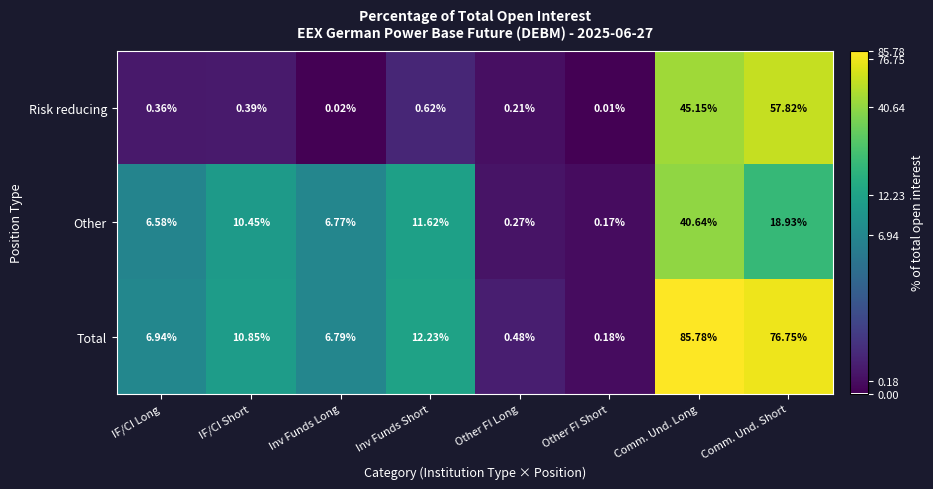

Which series has the largest total across all categories?

Total